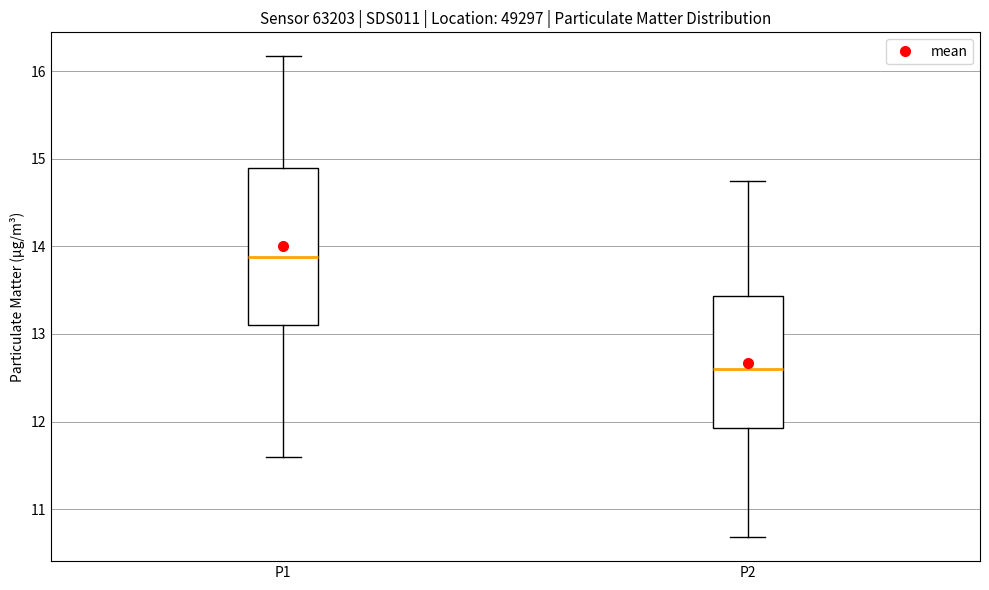

Where does the median line of the box for P2 sit on the y-axis? The values are not printed on the chart, so give them approximately, as read against the axis.

12.6